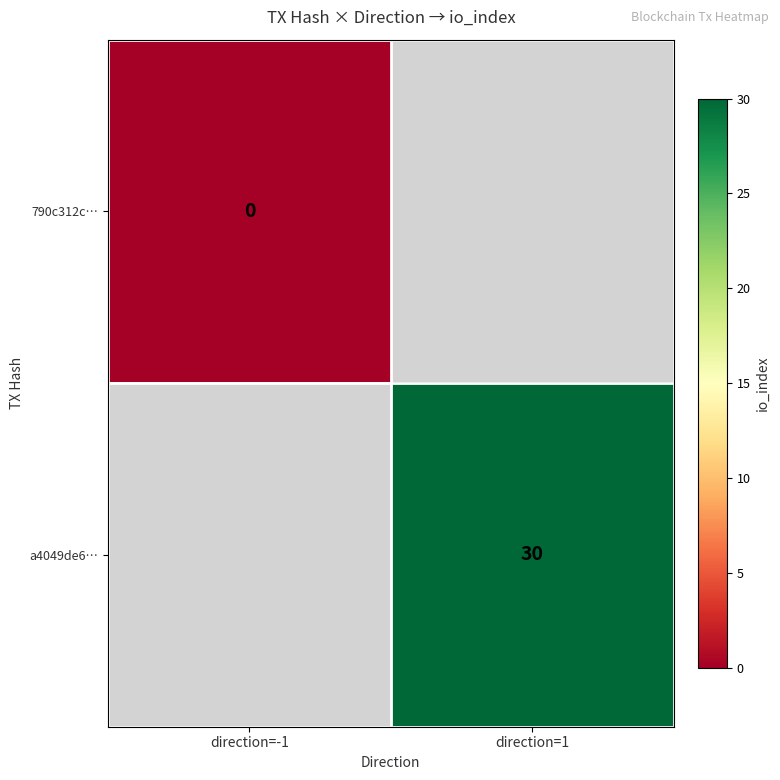

Is it true that a4049de6… equals 11 at direction=1?

False